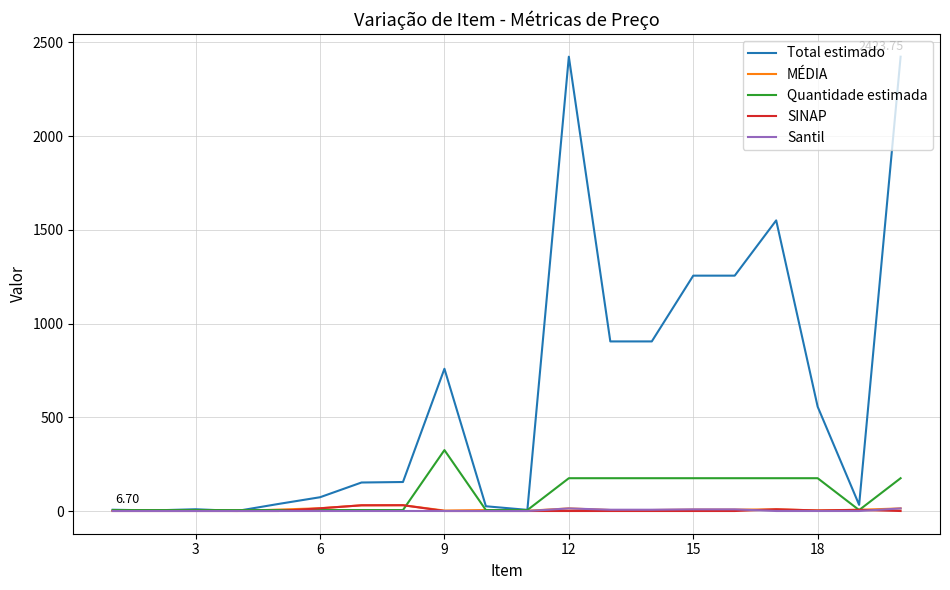

Which series has the widest spread of values?

Total estimado